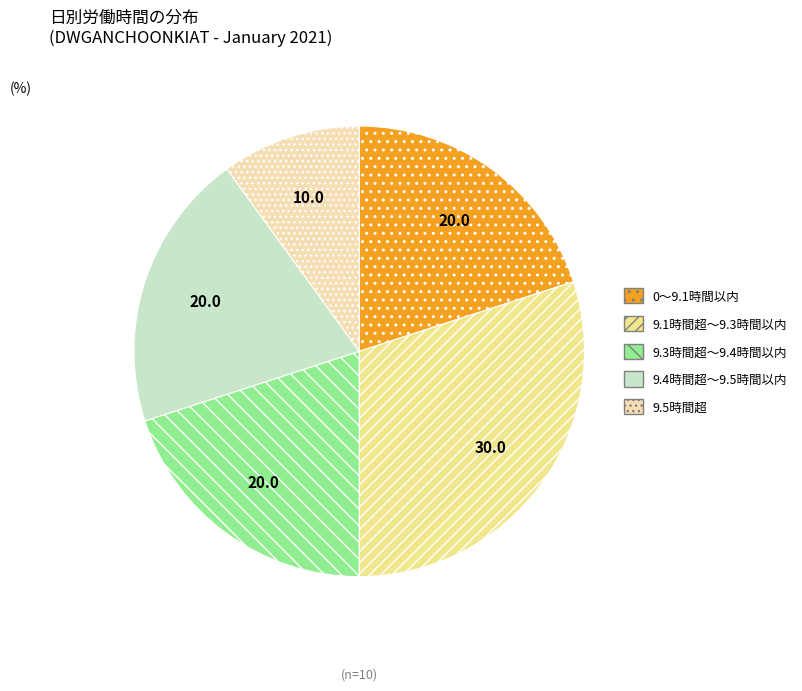

Does any single category account for the majority?

No